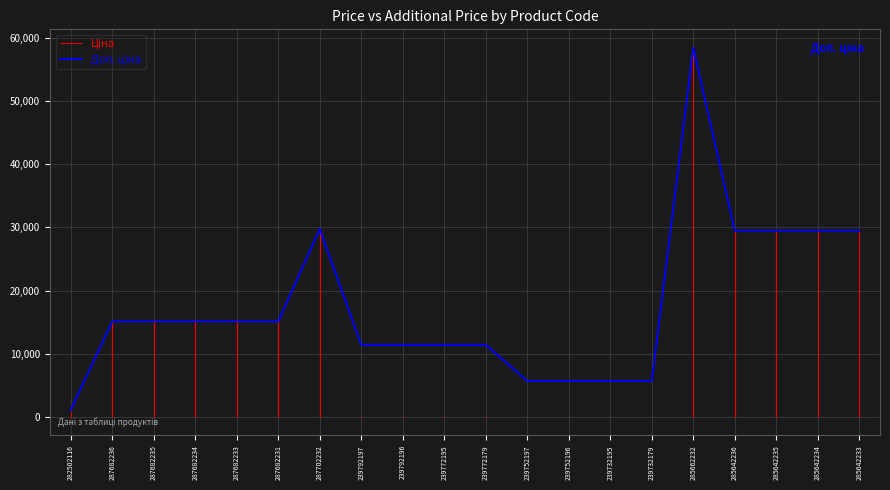

Approximately how many times larger is the value at 282502116 compared to 287682235?

0.1